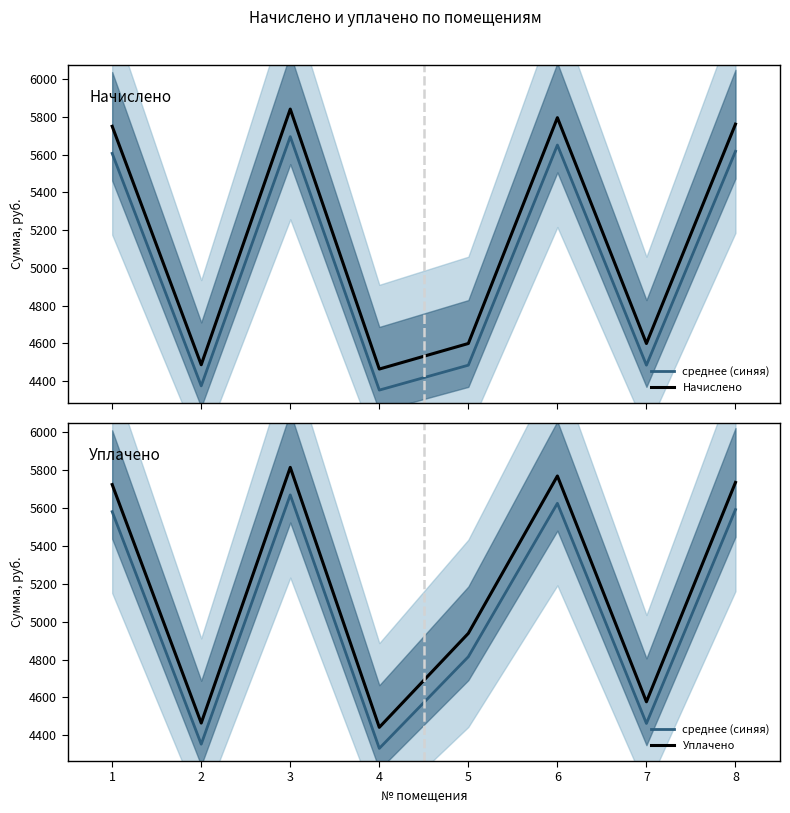

Reading left to right, list all the values displayed in this chart.

среднее (синяя): 5580.1	4353.6	5668.5	4331.5	4815.0	5624.3	4463.0	5591.1
Начислено: 5751.0	4486.9	5842.1	4464.1	4599.6	5796.5	4599.6	5762.3
Уплачено: 5723.2	4465.2	5813.9	4442.6	4938.5	5768.5	4577.4	5734.4